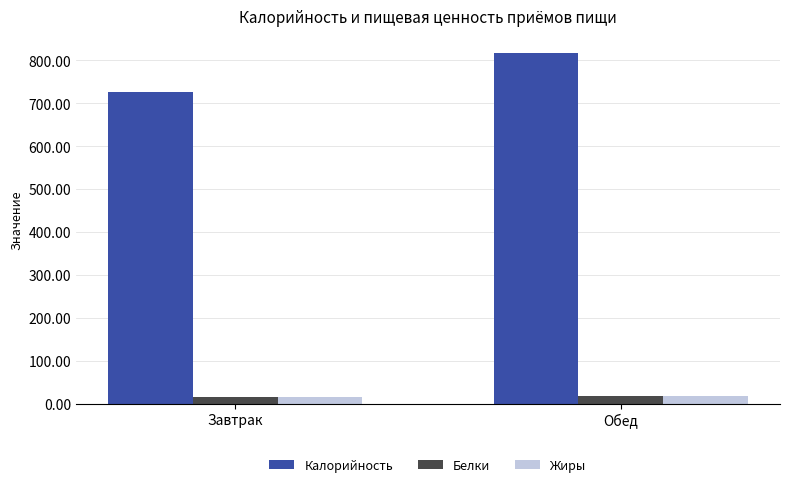

What are all the series names shown in the legend?

Калорийность, Белки, Жиры